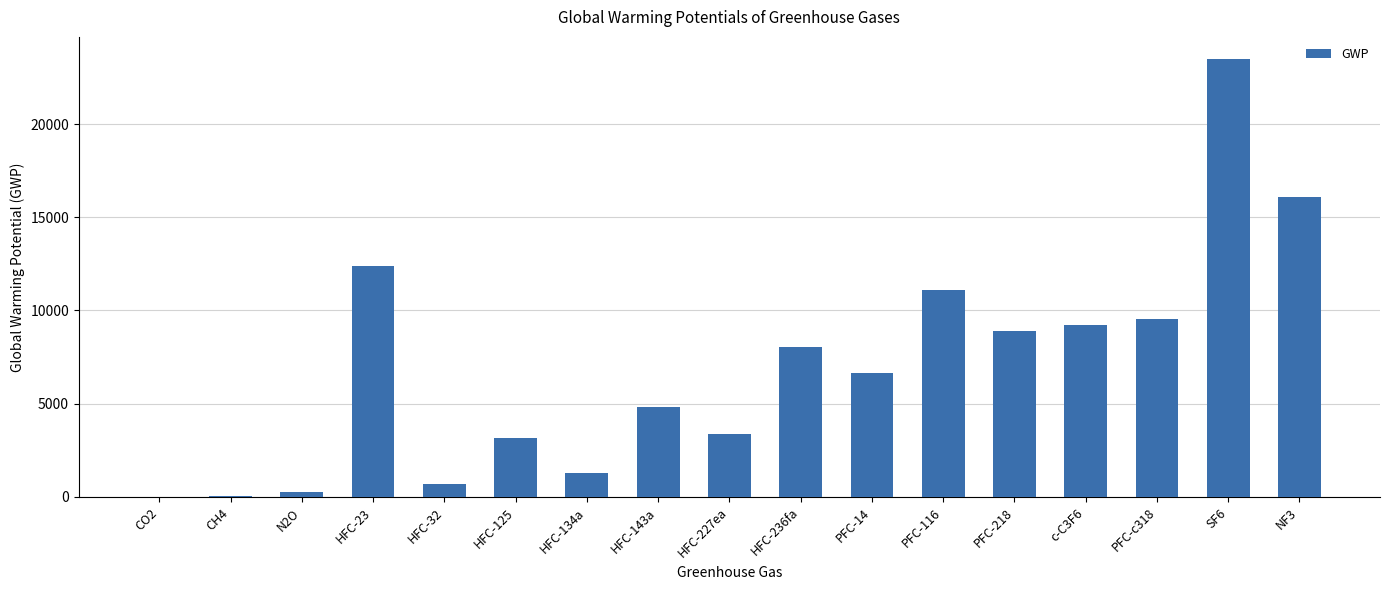

What is the greatest value displayed?

23500